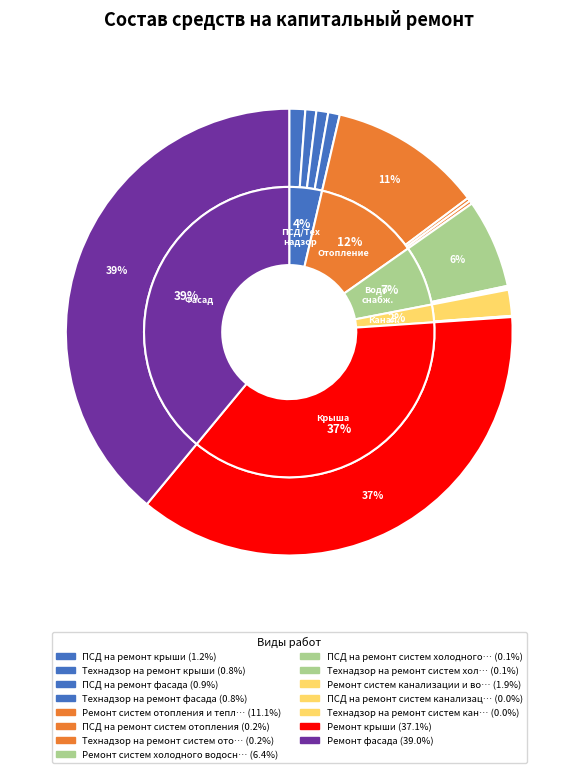

The Технадзор на ремонт крыши slice represents 11% of the pie. True or false?

False